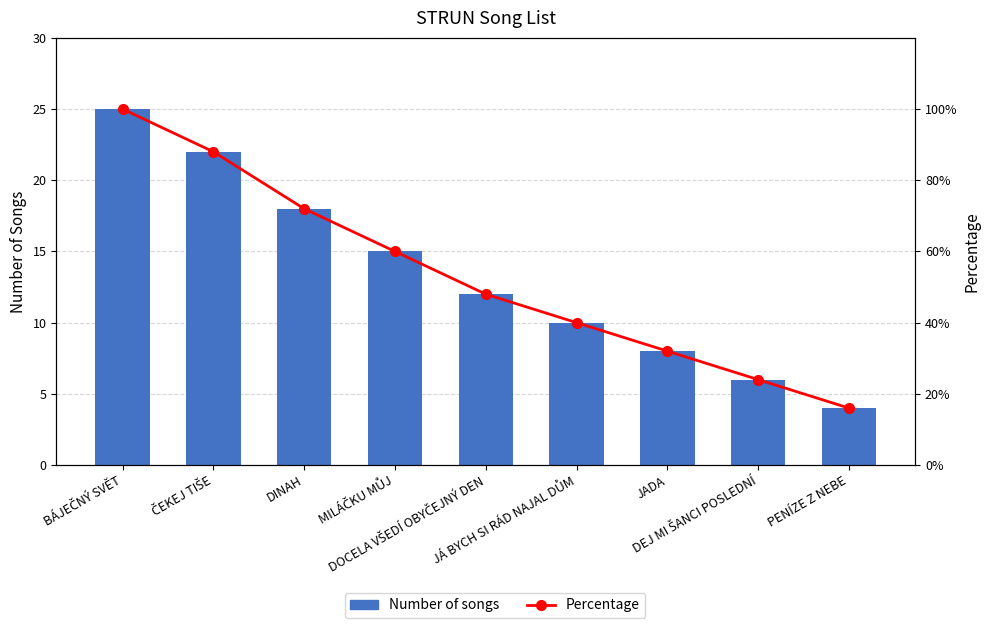

Reading left to right, what are all the values shown in this chart?

Number of songs: 25	22	18	15	12	10	8	6	4
Percentage: 100	88	72	60	48	40	32	24	16